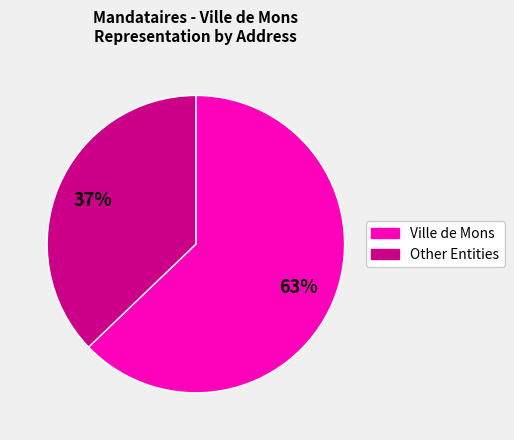

Is there any slice that represents more than half of the pie?

Yes